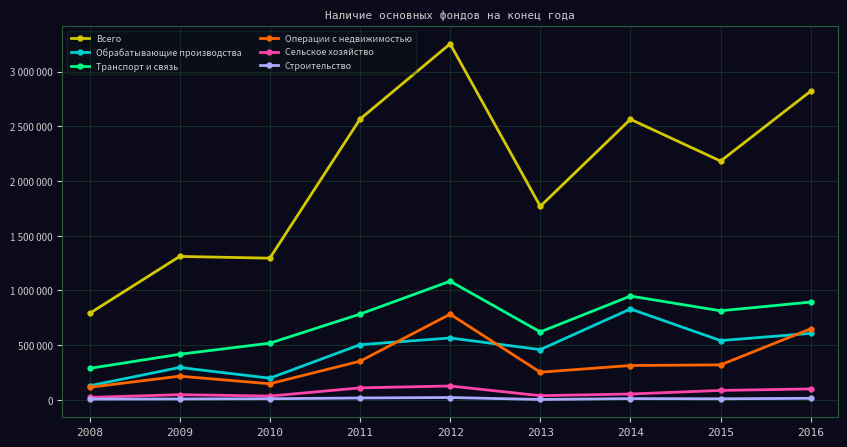

At which category does Всего reach its first local peak?

2009